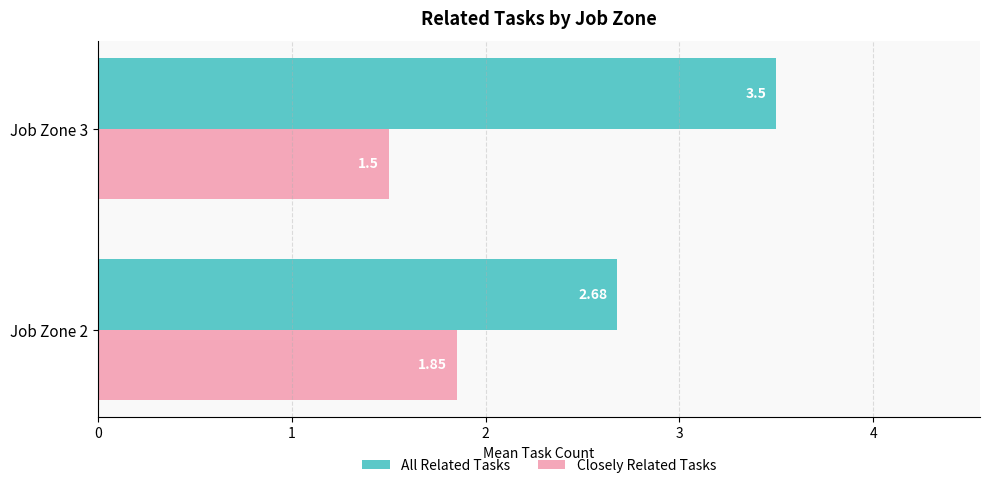

What is the difference between the highest and lowest values at Job Zone 2?

0.8